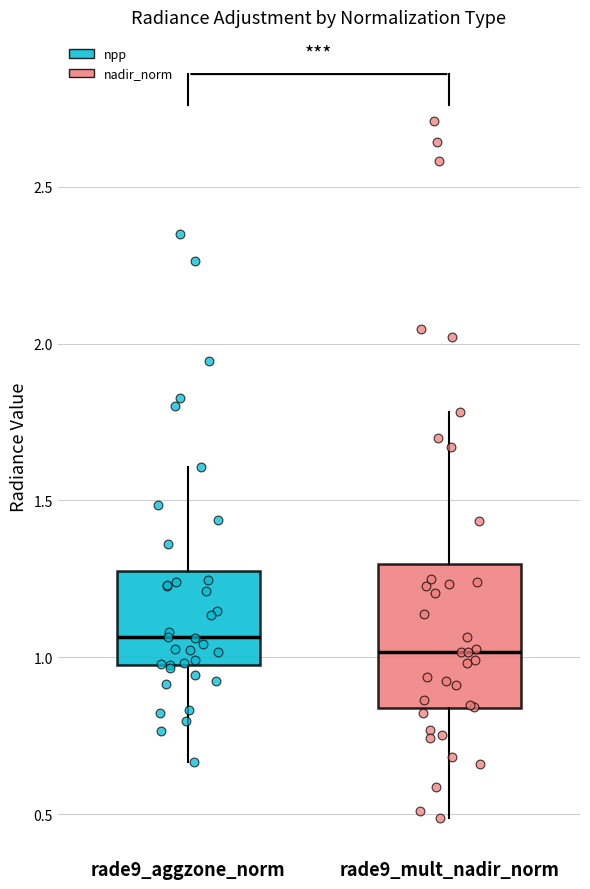

Which box is the tallest, from its lower edge to its upper edge?

rade9_mult_nadir_norm